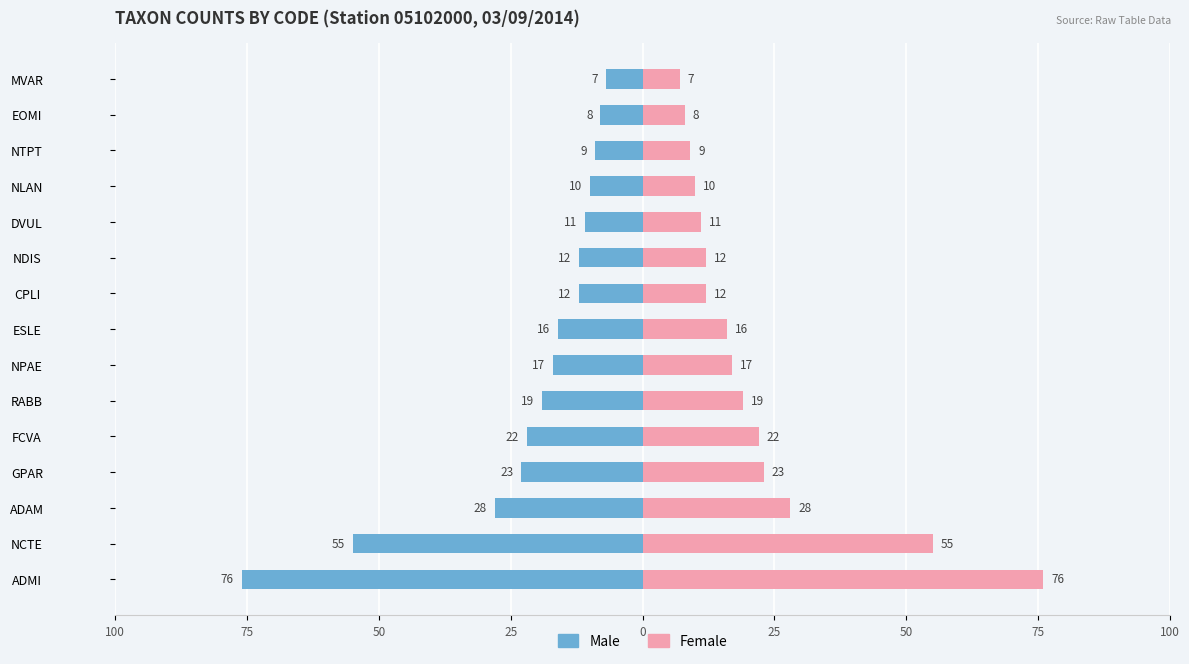

The Male series shows -39 at GPAR. True or false?

False